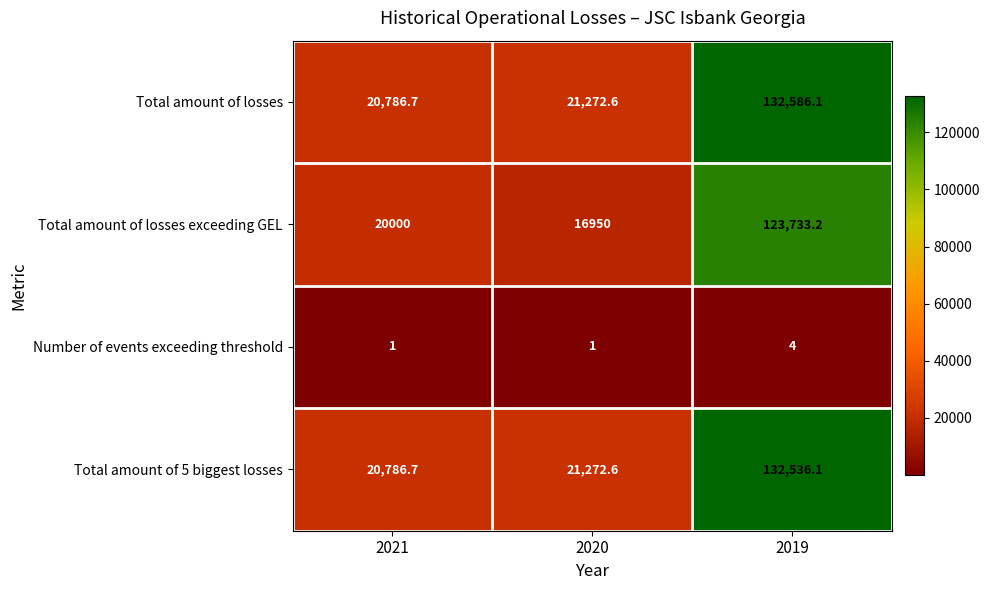

What is the total value across all series at 2019?

388859.4